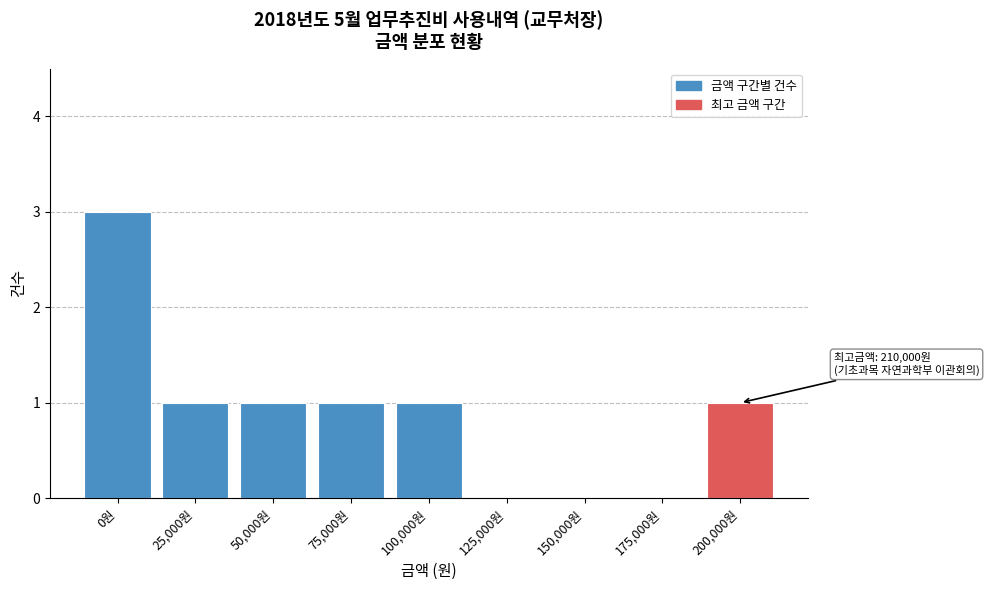

Reading left to right, extract all data points from this chart.

0원=3	25,000원=1	50,000원=1	75,000원=1	100,000원=1	125,000원=0	150,000원=0	175,000원=0	200,000원=1